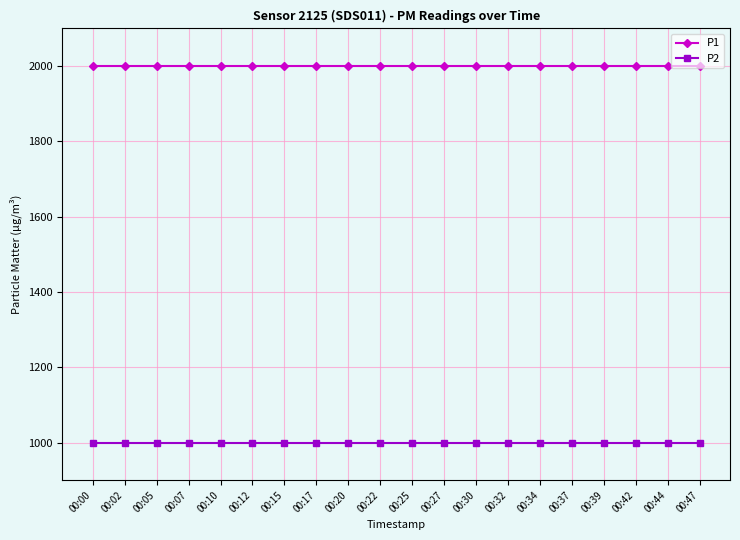

The value of P1 at 00:10 is 2717.7. True or false?

False